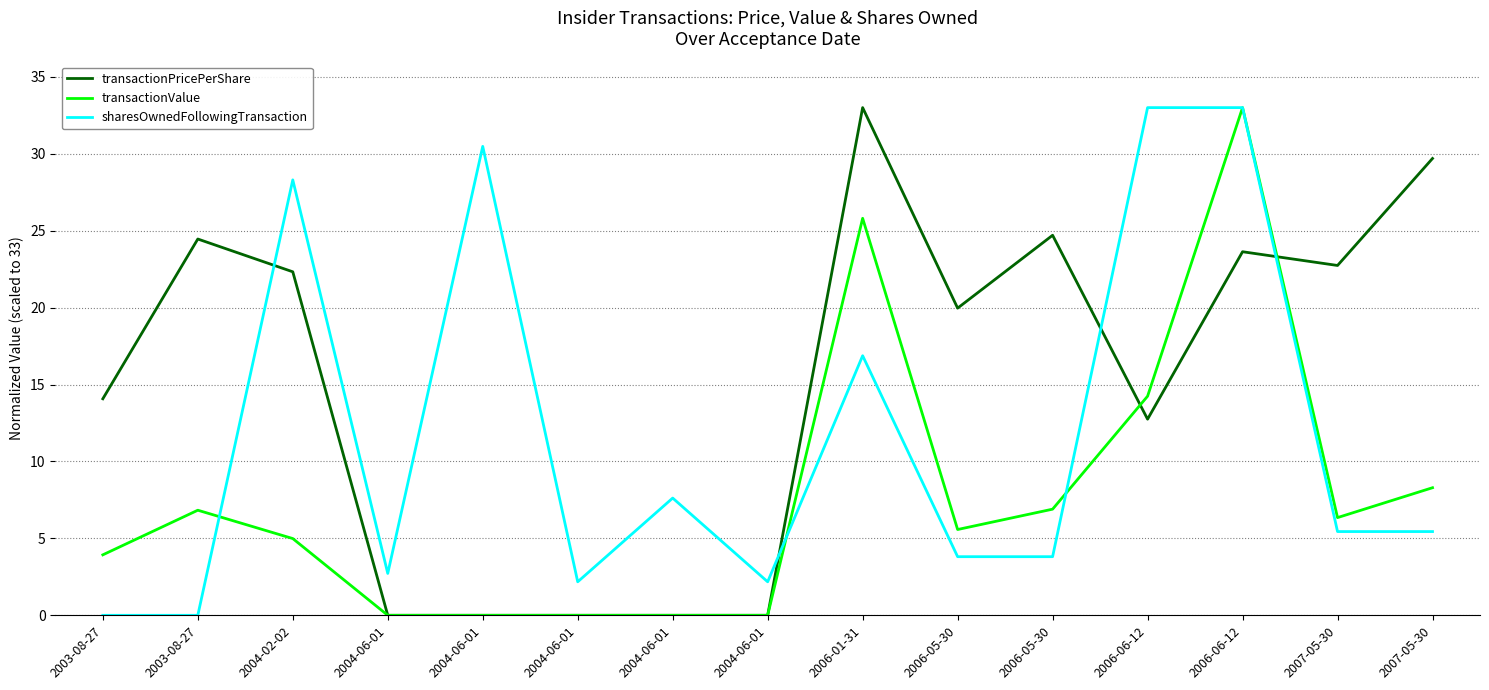

At how many categories does at least one series exceed 20?

9